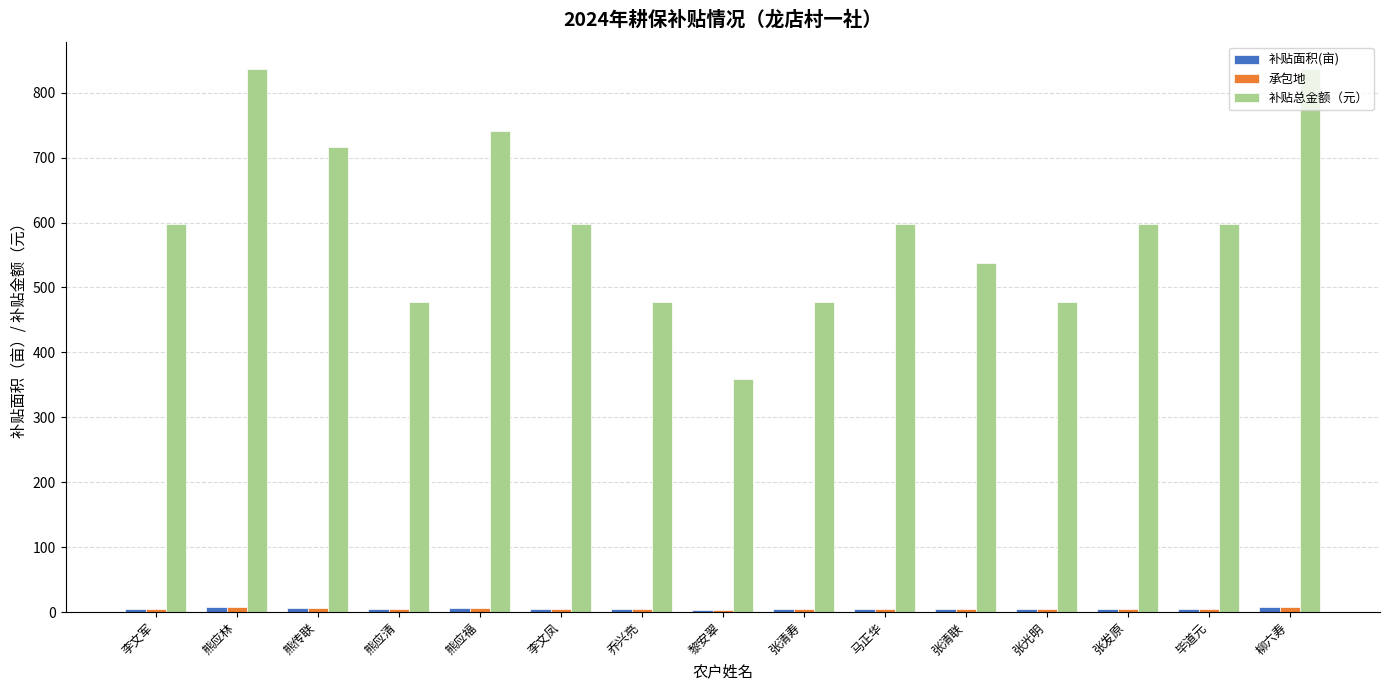

What is the difference between the second highest and minimum values in the 补贴总金额（元） series?

477.8